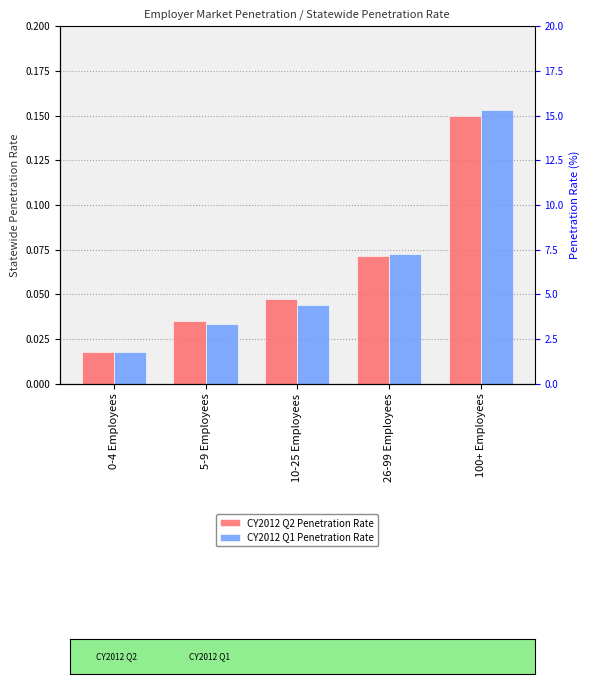

Where is CY2012 Q2 Penetration Rate nearest to the value 0?

0-4 Employees